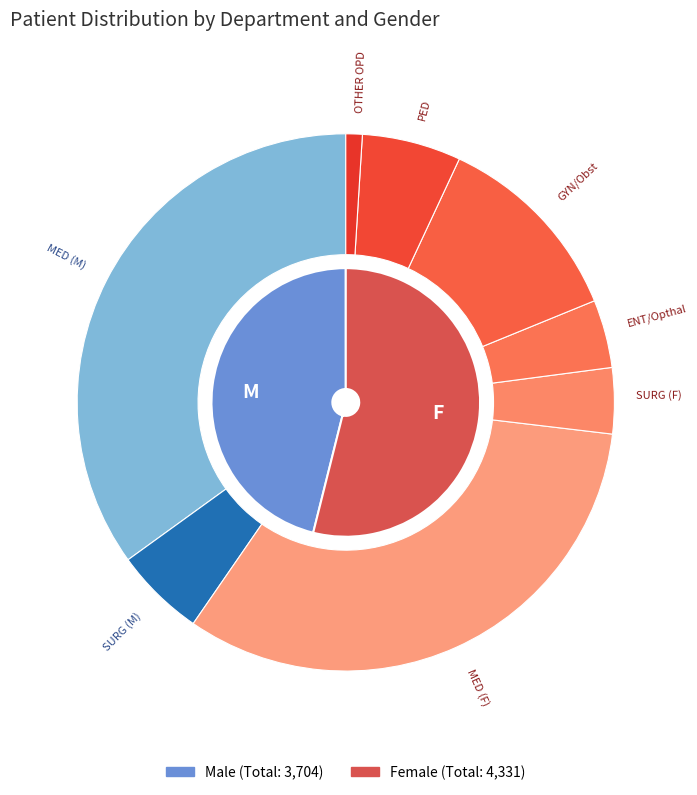

Between MED (F) and SURG (F), which is larger?

MED (F)